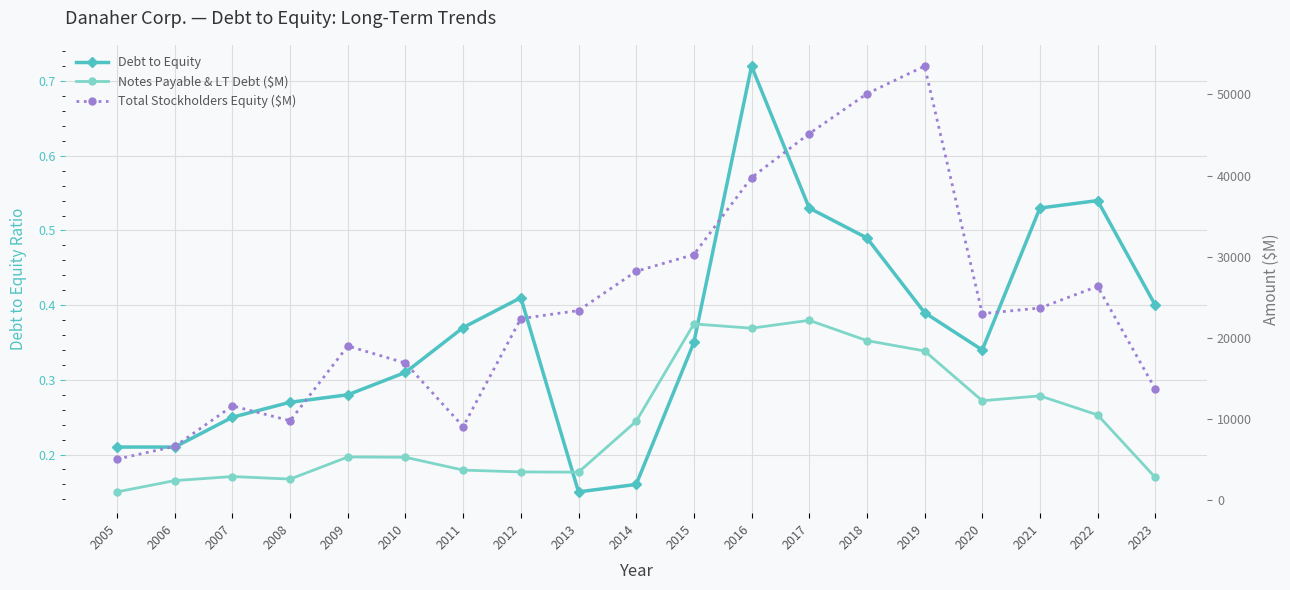

Is it true that Total Stockholders Equity ($M) equals 4135.2 at 2006?

False